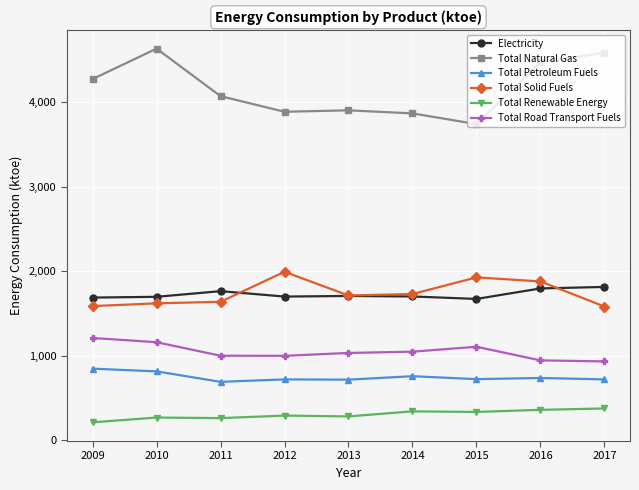

What is the difference between the Electricity values at 2017 and 2012?

114